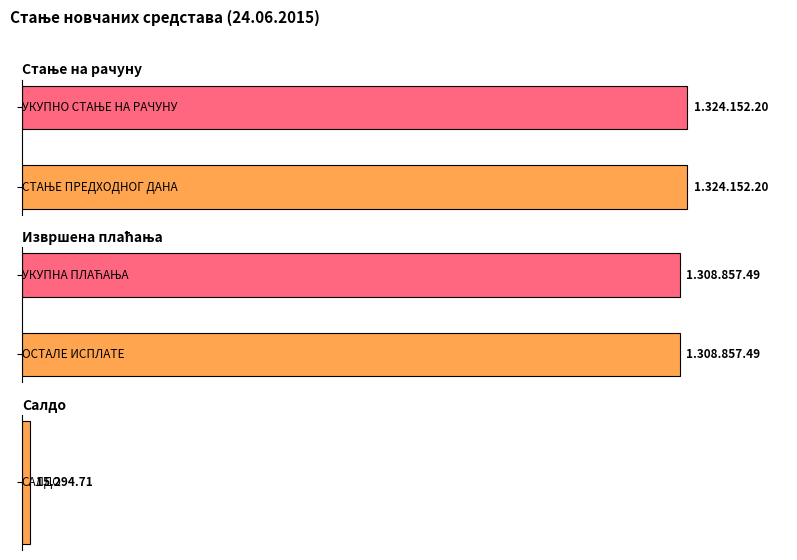

What is the maximum value shown in the chart?

1324152.2